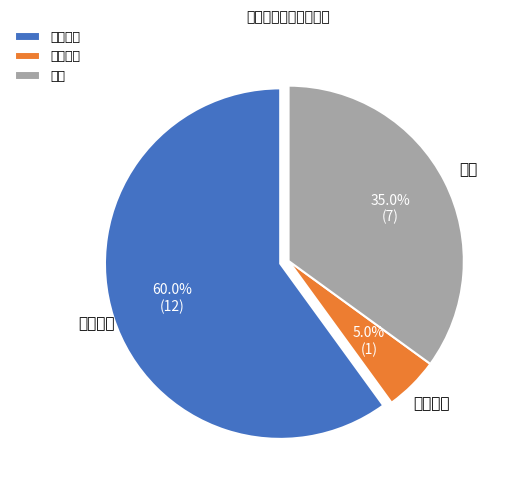

To the nearest percent, what is the difference between the largest and smallest slice percentages?

55%